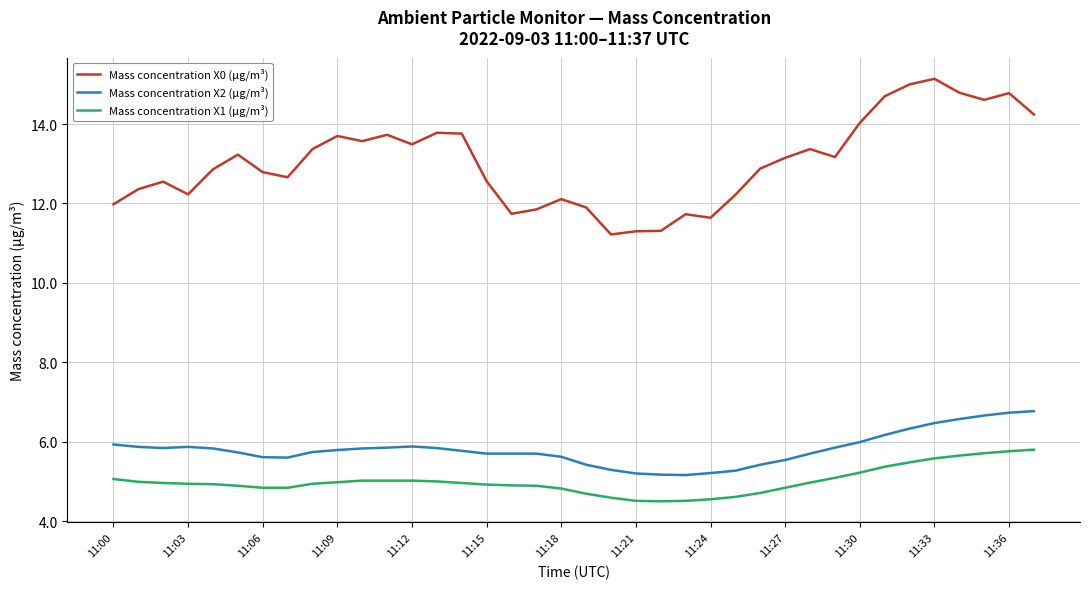

What is the difference between the maximum and minimum values in the Mass concentration X2 (μg/m³) series?

1.6